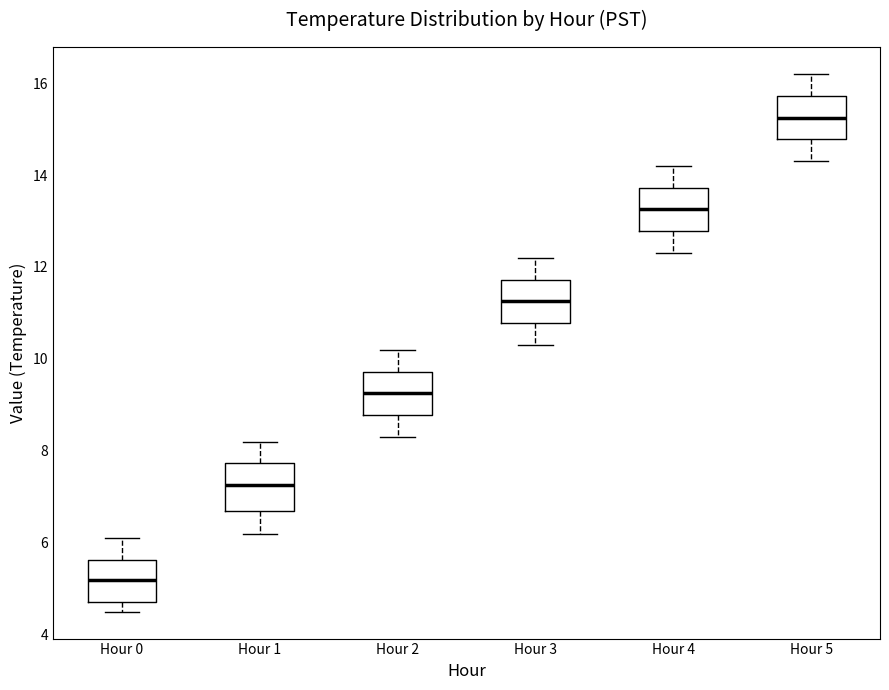

Reading left to right, read every box against the y-axis: the position of its median line, the range the box covers, and the ends of its whiskers. The values are not printed on the chart, so give them approximately, as read against the axis.

Hour 0: median 5.2, box 4.8 to 5.6, whiskers 4.6 to 6.2
Hour 1: median 7.2, box 6.8 to 7.8, whiskers 6.2 to 8.2
Hour 2: median 9.2, box 8.8 to 9.8, whiskers 8.4 to 10.2
Hour 3: median 11.2, box 10.8 to 11.8, whiskers 10.4 to 12.2
Hour 4: median 13.2, box 12.8 to 13.8, whiskers 12.4 to 14.2
Hour 5: median 15.2, box 14.8 to 15.8, whiskers 14.4 to 16.2